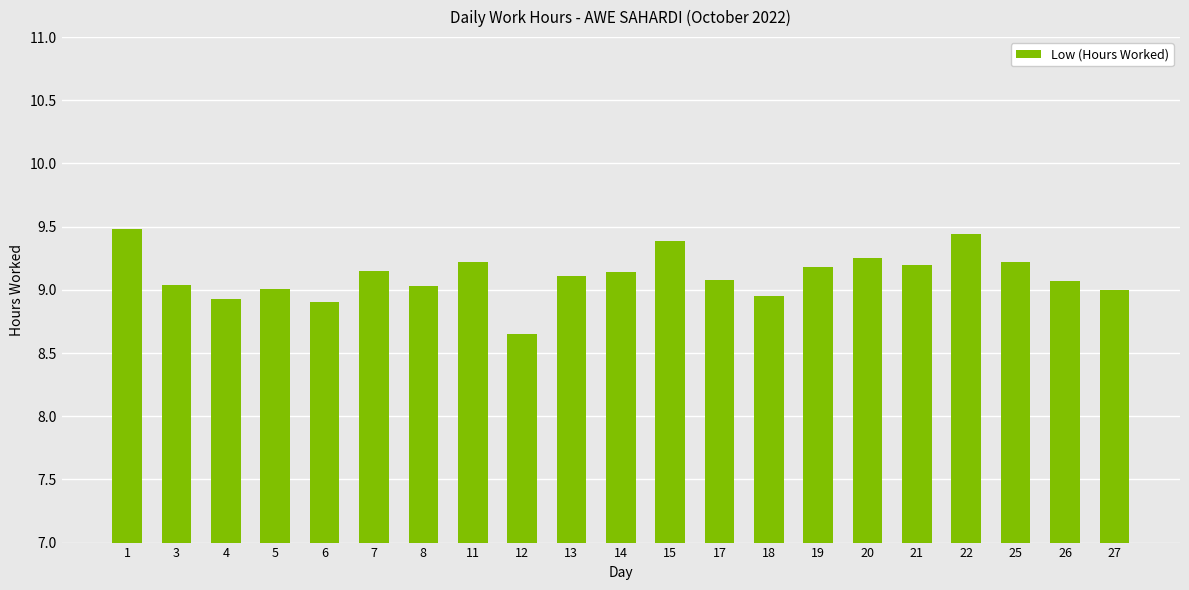

At which label does the data first exceed 9?

1